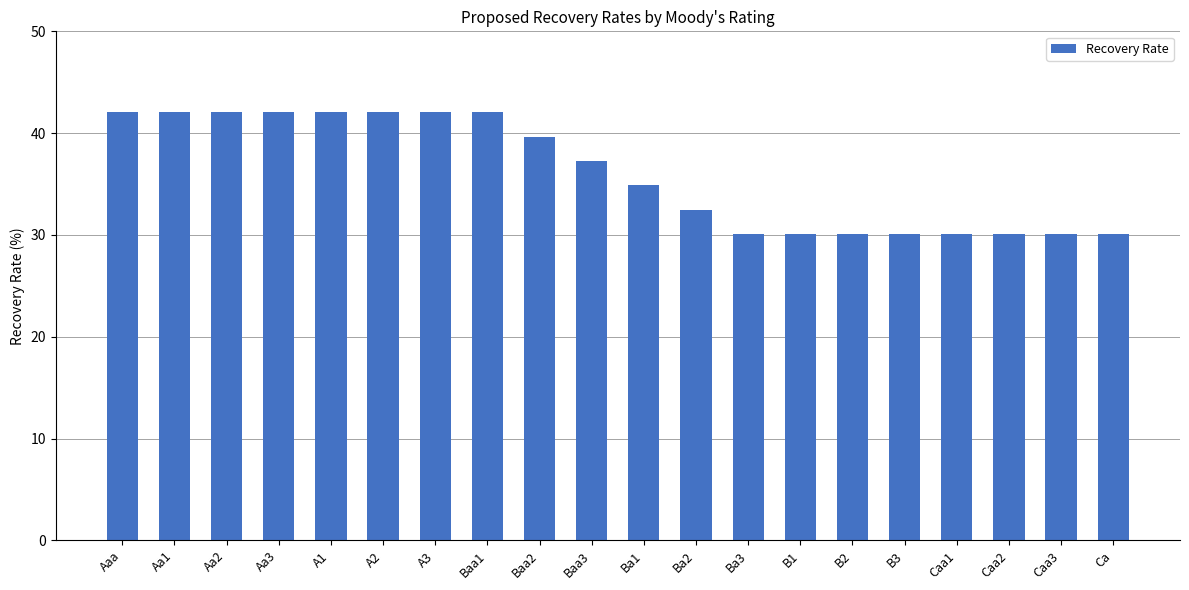

True or false: the data shows 42.1 at A2.

True